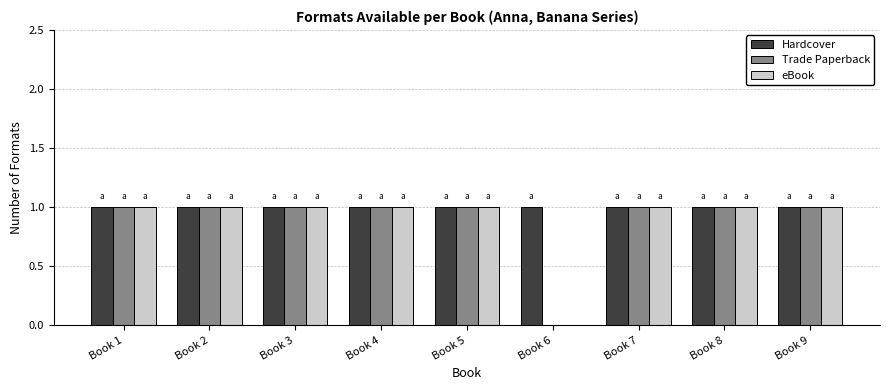

The eBook series shows 2 at Book 8. True or false?

False